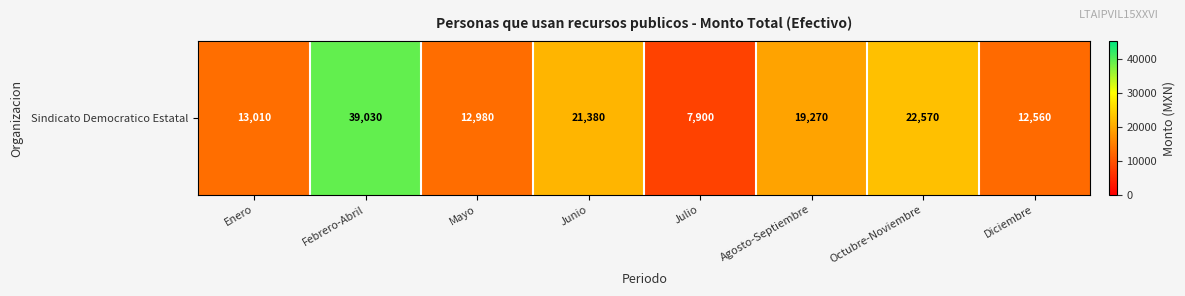

Count the number of data series in this chart.

1